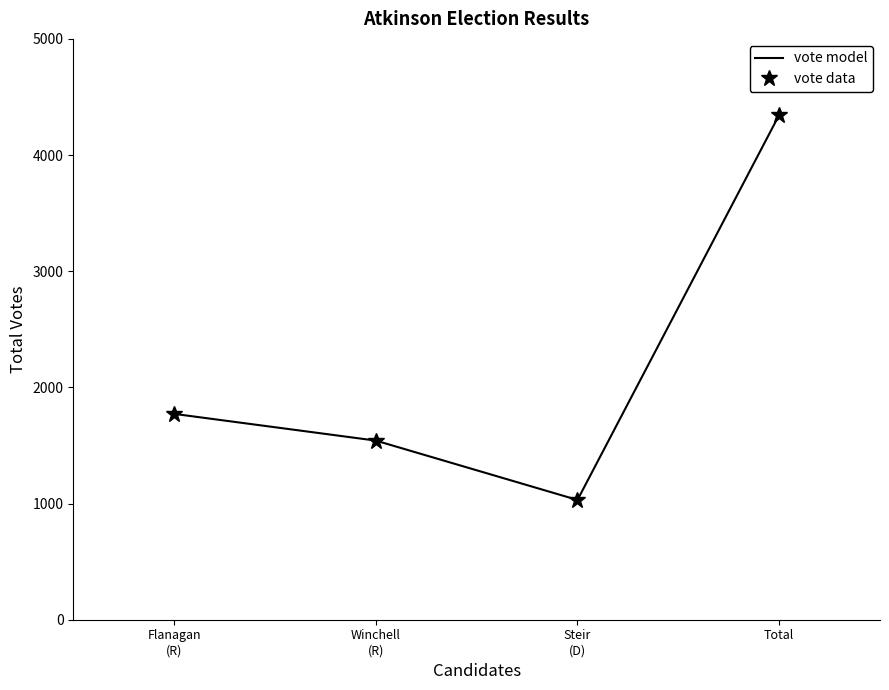

What are all the series names shown in the legend?

vote model, vote data